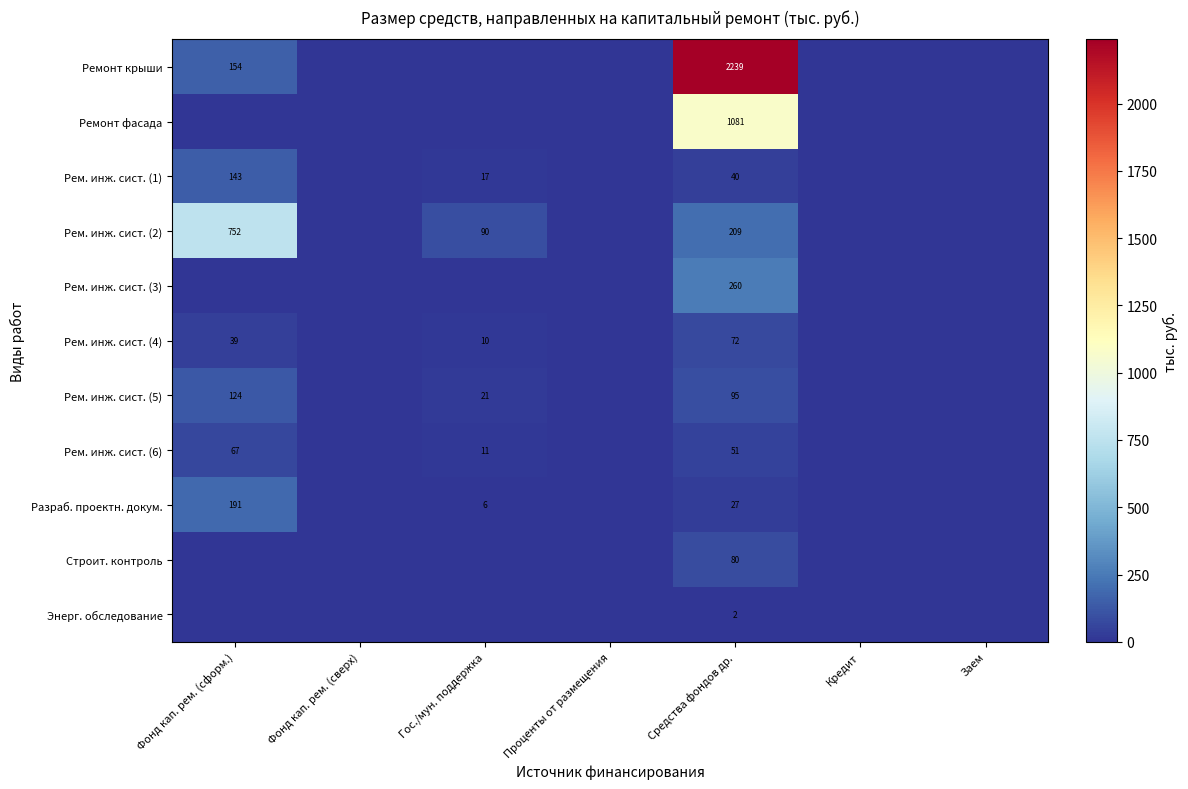

How many distinct data groups are displayed?

11